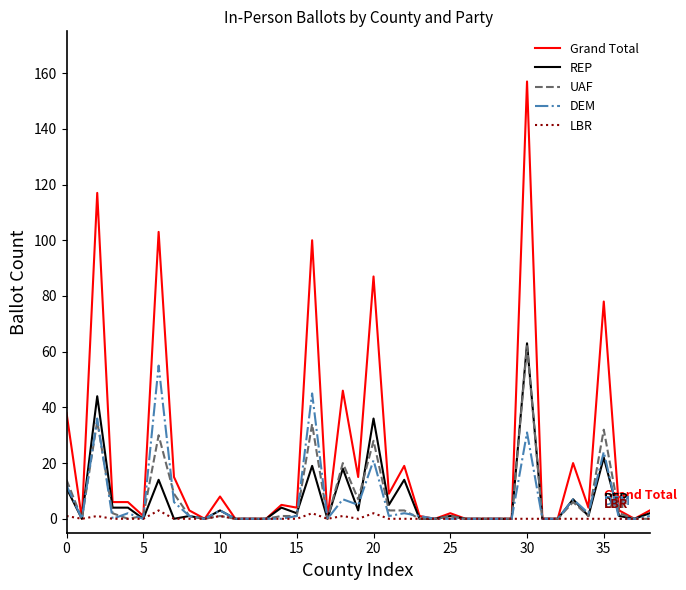

Which series has the largest total across all categories?

Grand Total